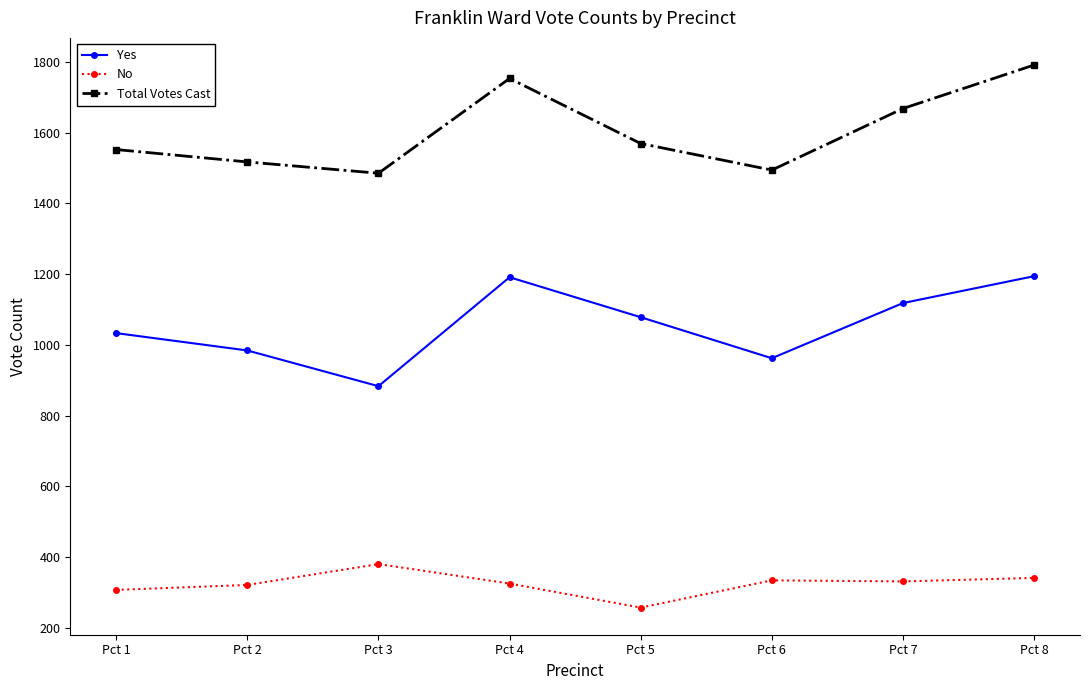

What is the difference between the maximum and minimum values in the Yes series?

311